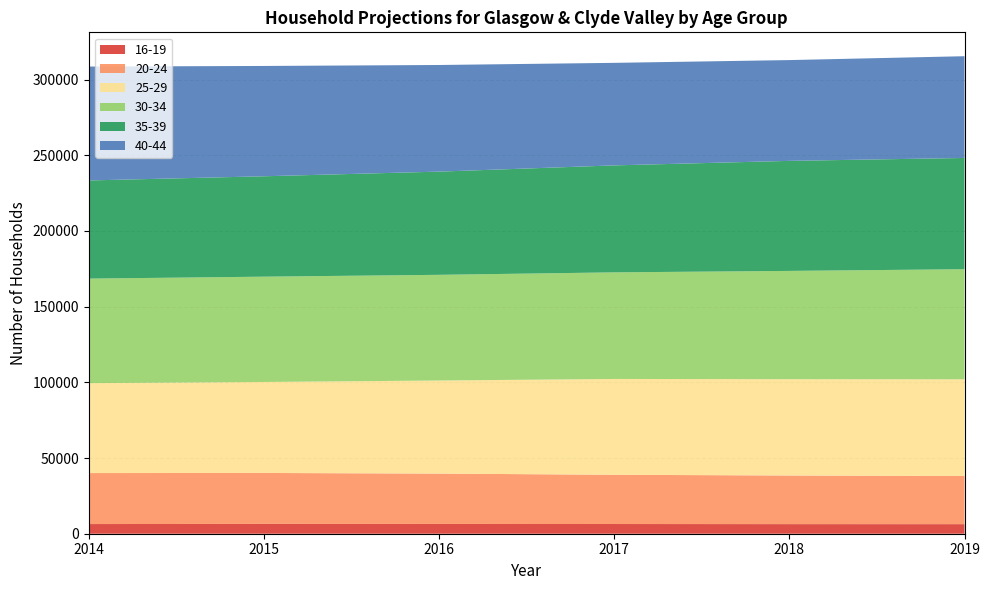

Reading right to left, transcribe all the data shown in this chart.

16-19: 6323	6344	6407	6457	6489	6384
20-24: 31831	32115	32538	33268	33658	33691
25-29: 63856	63642	63307	61486	60110	59399
30-34: 72733	71528	70421	69829	69566	69062
35-39: 73506	72694	70664	68182	66326	64852
40-44: 67220	66591	67747	70447	72880	75243